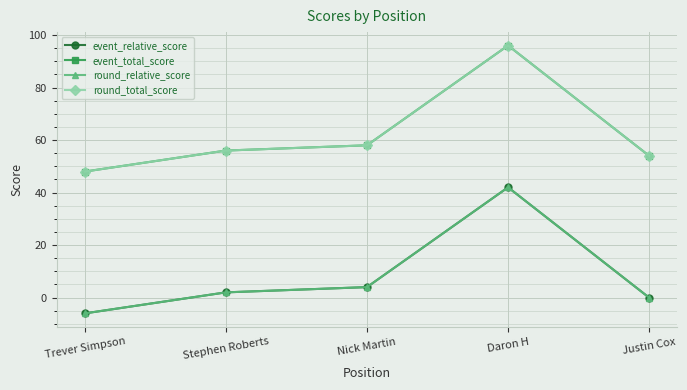

How many lines are shown in the chart?

4